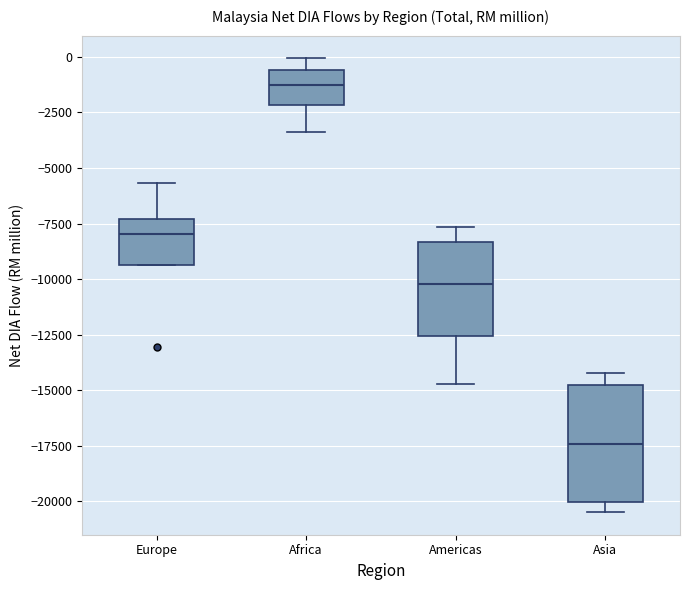

Which box is the tallest, from its lower edge to its upper edge?

Asia